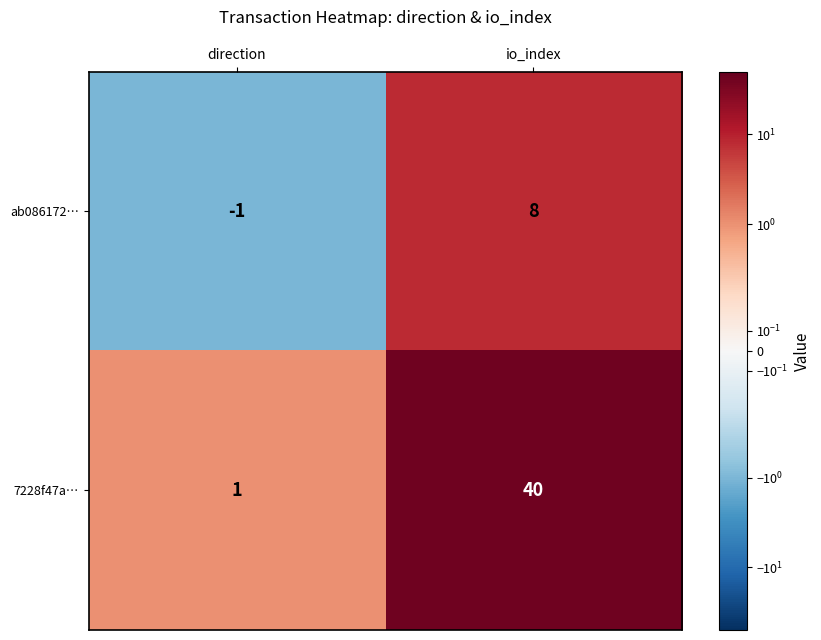

Reading left to right, extract all data points from this chart.

ab086172…: -1	8
7228f47a…: 1	40